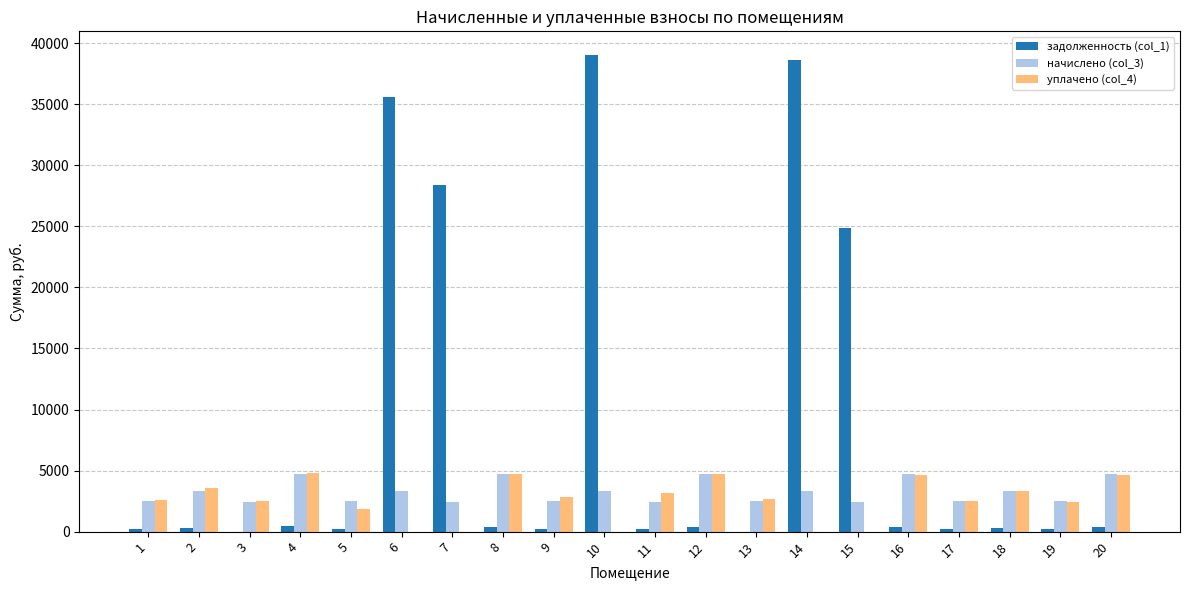

Is the value of уплачено (col_4) at 15 greater than the value of начислено (col_3) at 19?

No